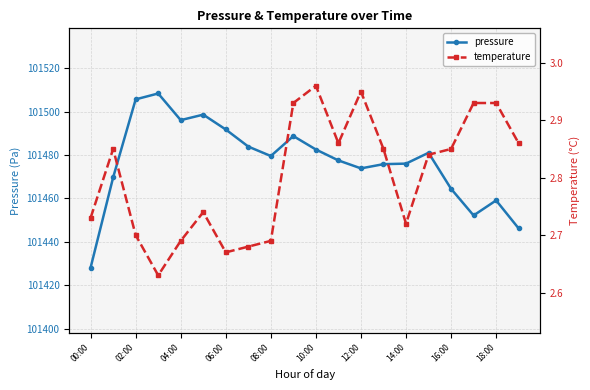

The value of pressure at 04:00 is 32261.9. True or false?

False